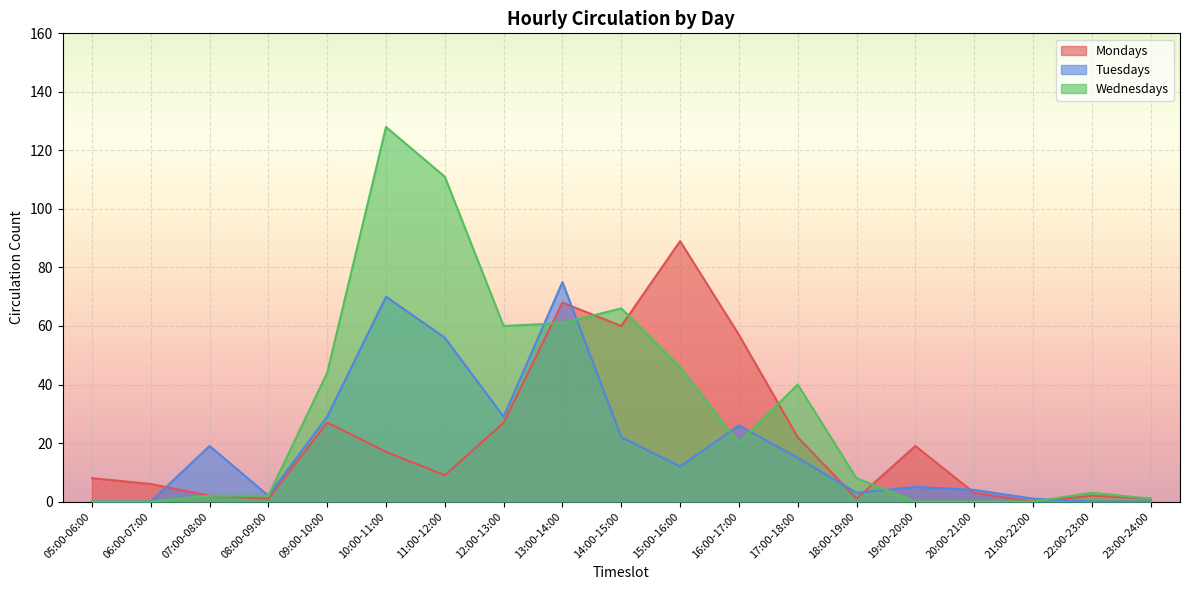

Rank the series by their maximum value, from lowest to highest.

Tuesdays, Mondays, Wednesdays